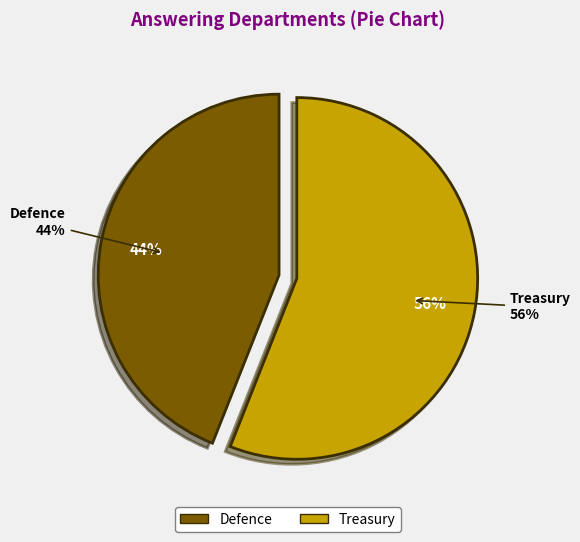

True or false: Defence accounts for 55% of the total.

False